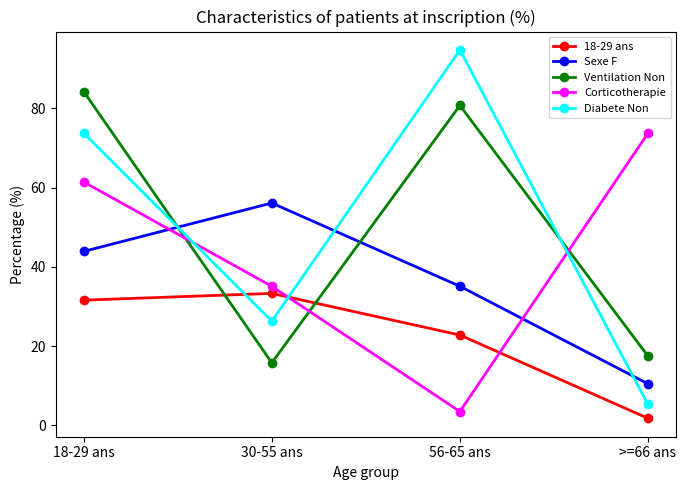

Which category has the lowest value in the 18-29 ans series?

>=66 ans